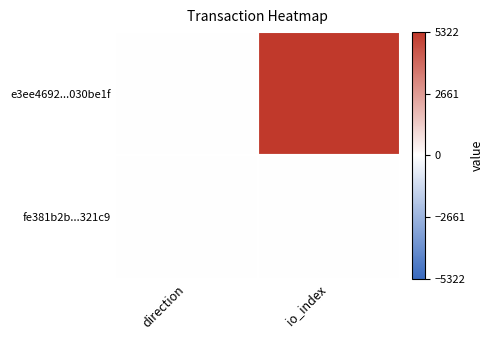

How many series are shown in this chart?

2